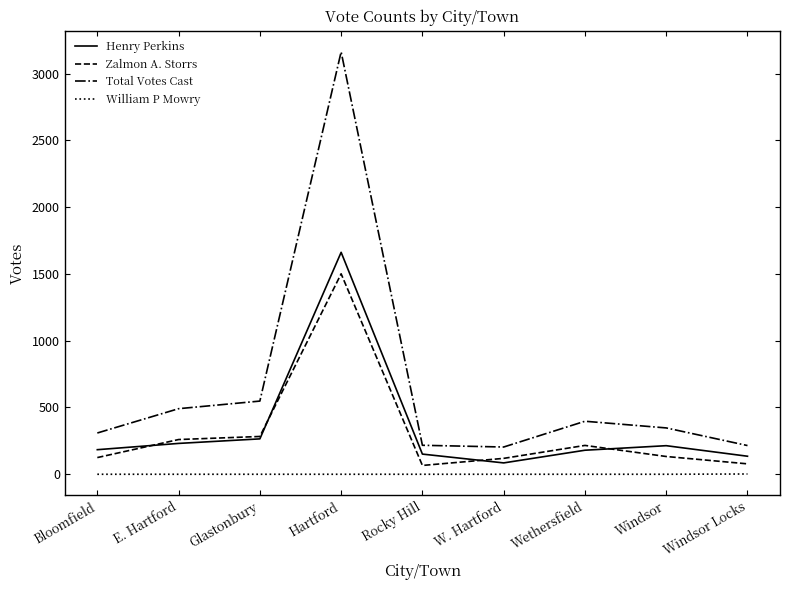

True or false: Zalmon A. Storrs and Total Votes Cast cross at least once.

False